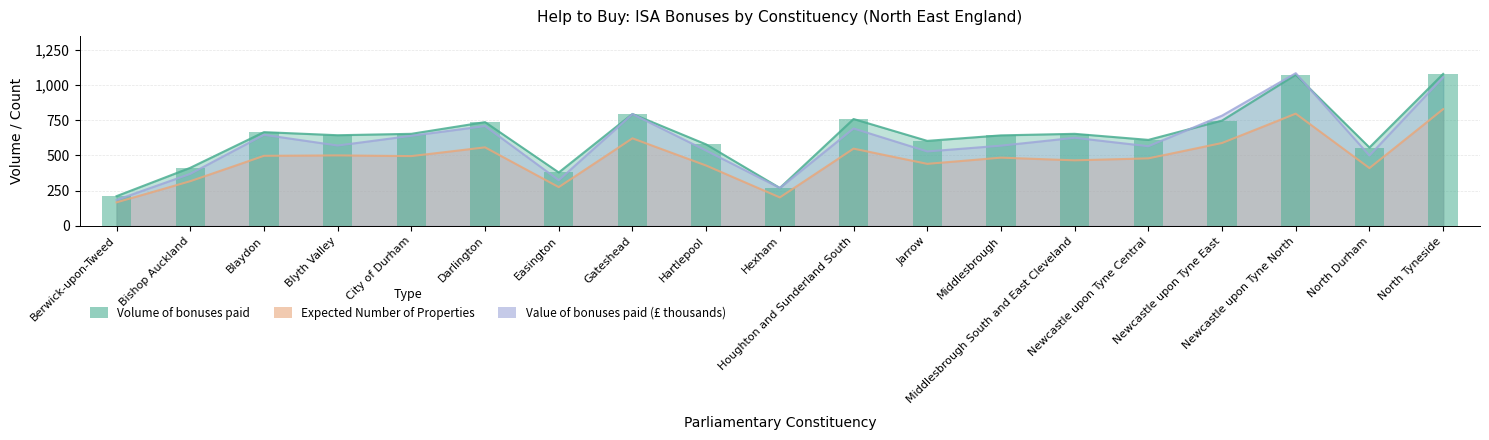

At which label is Expected Number of Properties closest to 497?

Blaydon